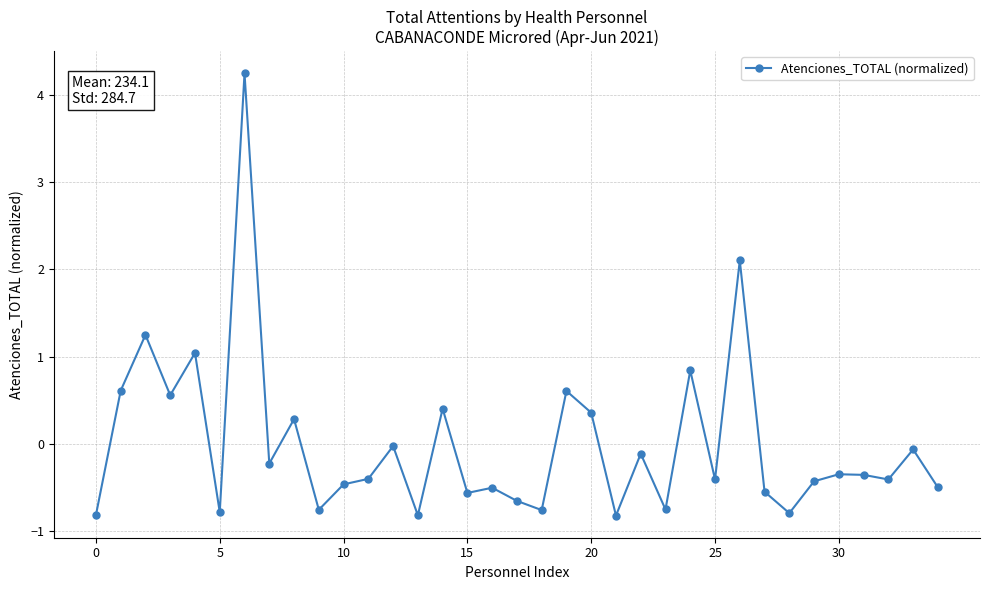

What is the value of the 29th point from the left?

-0.8